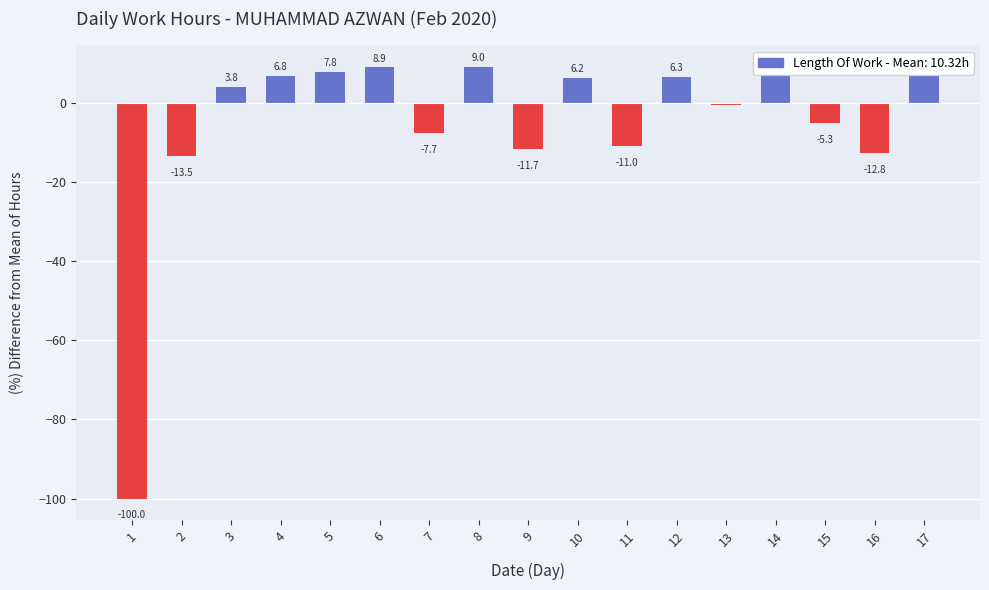

How many distinct data groups are displayed?

1